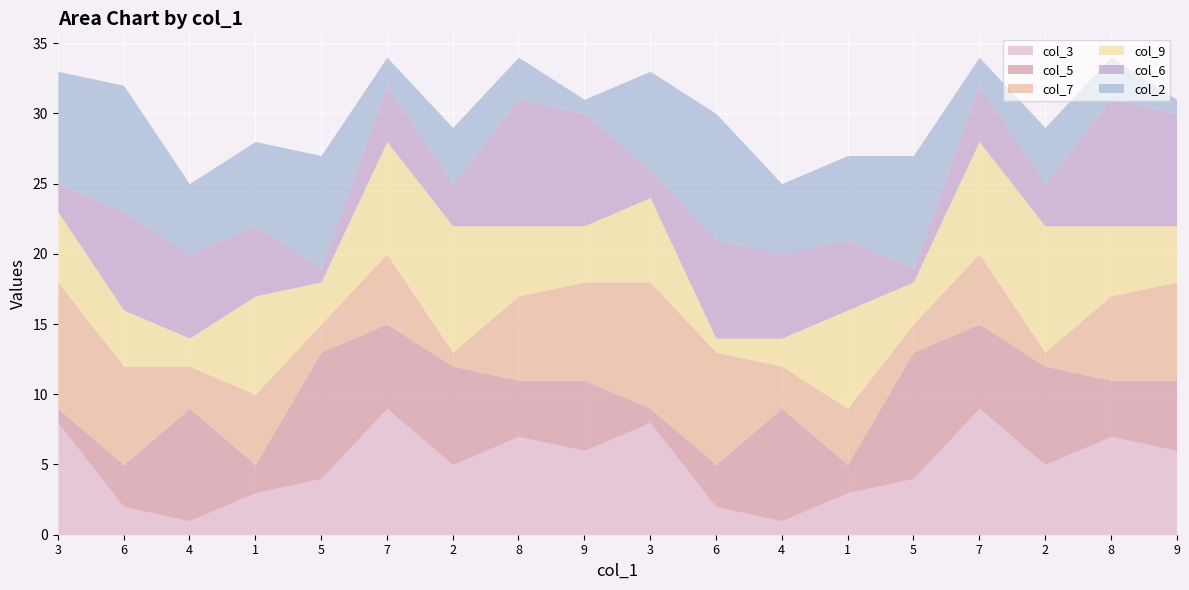

Where does the col_7 series first go above 5?

3